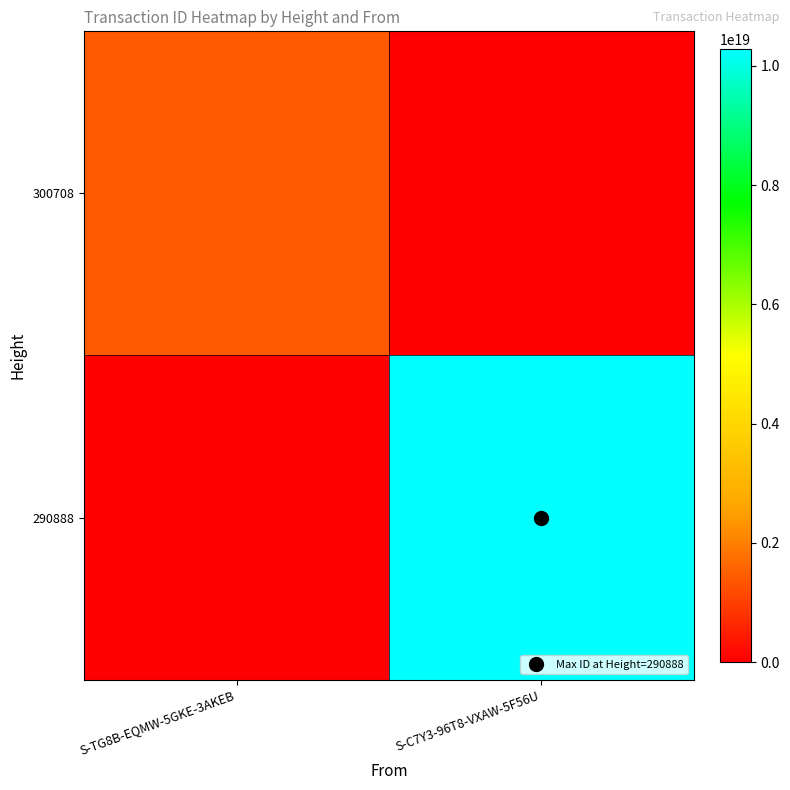

Rank the series at S-C7Y3-96T8-VXAW-5F56U from highest to lowest value.

290888, 300708